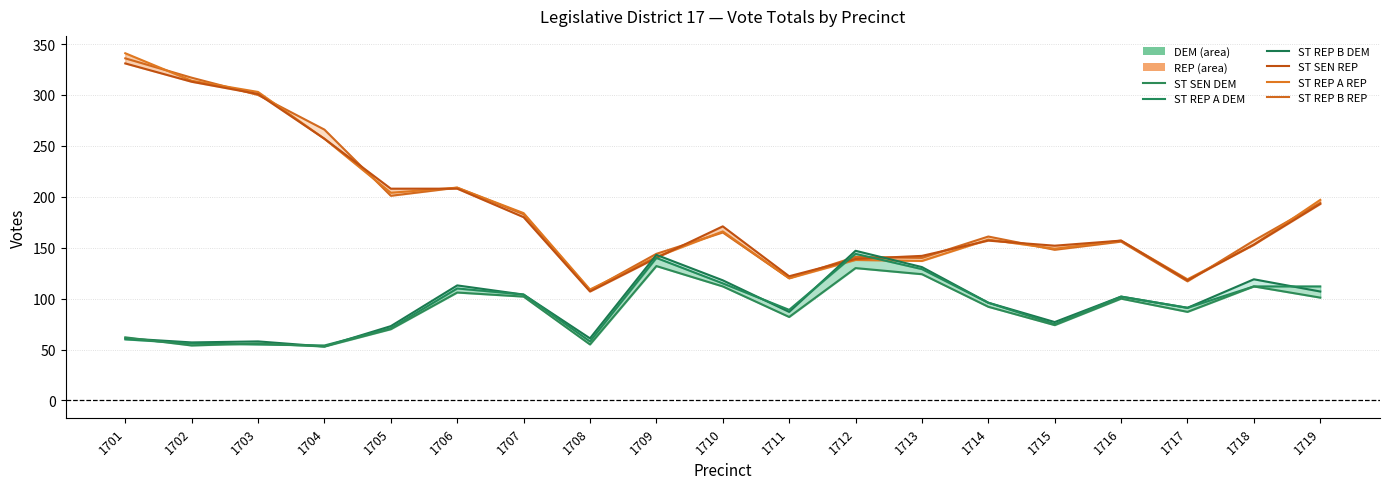

Where does the ST REP A REP series first go above 158?

1701